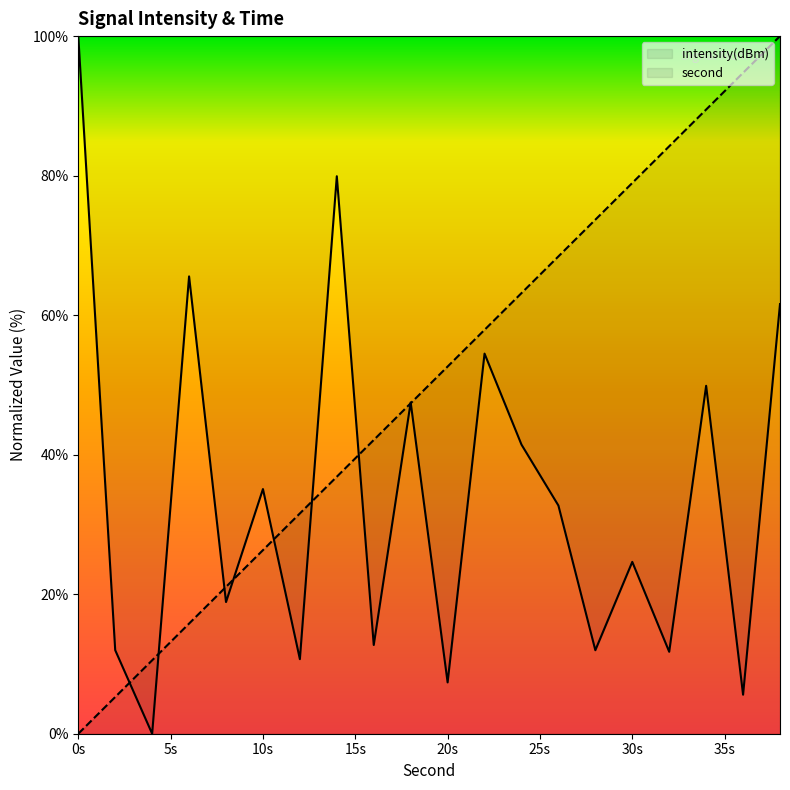

At how many categories does at least one series exceed 79?

6